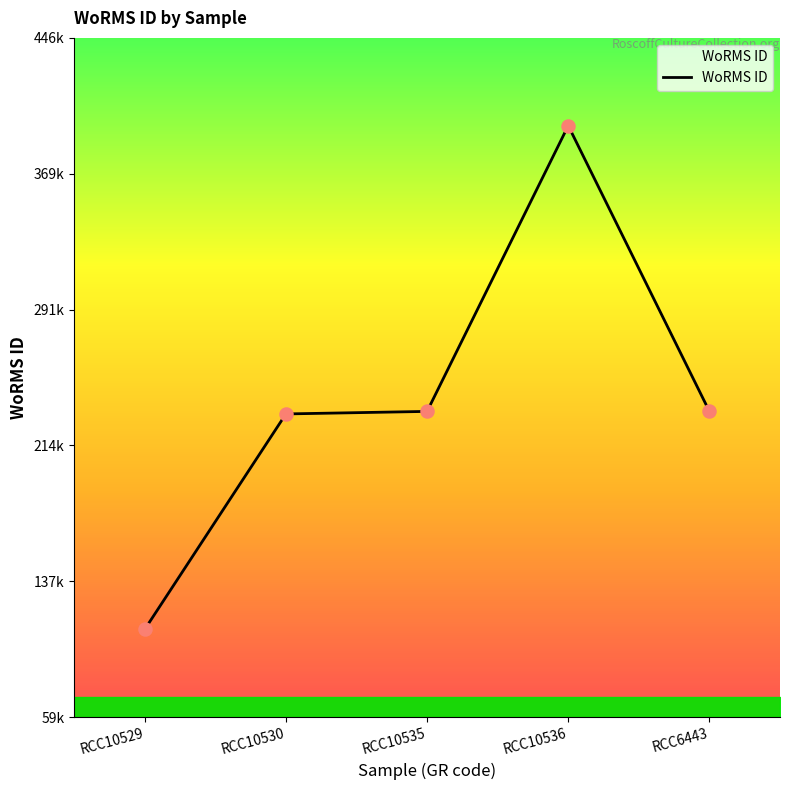

Does the chart have visible grid lines?

No